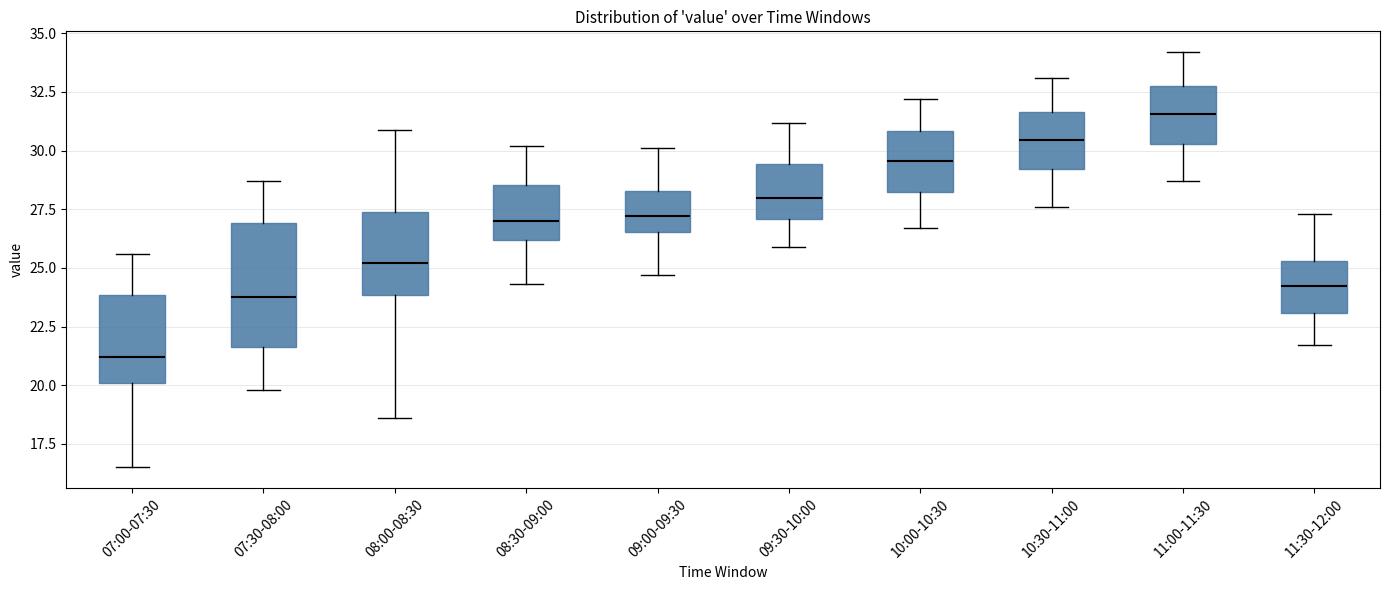

Where is the lower edge of the box for 07:00-07:30 on the y-axis? The values are not printed on the chart, so give them approximately, as read against the axis.

20.0